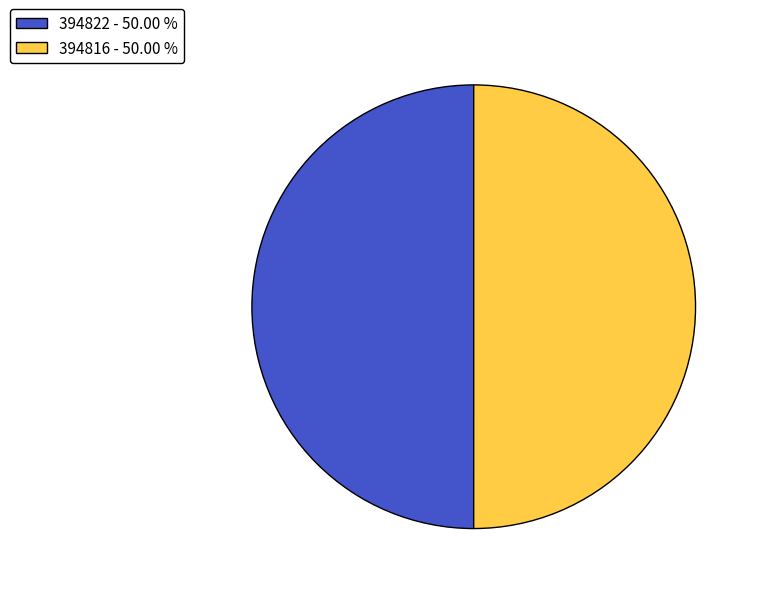

Combined, do 394816 - 50.00 % and 394822 - 50.00 % account for over 50%?

Yes